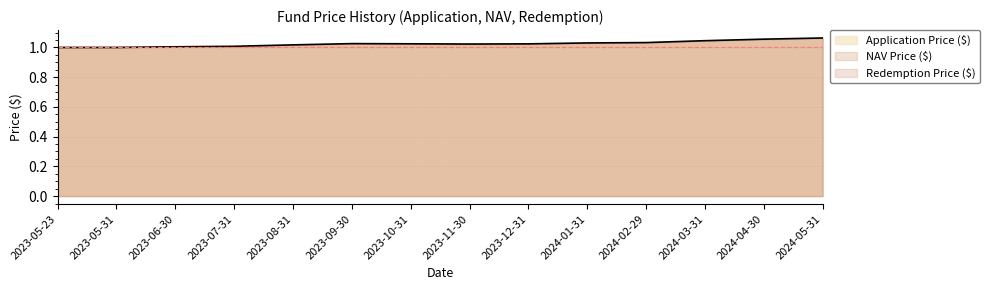

At which category is the sum across all series the highest?

2024-05-31